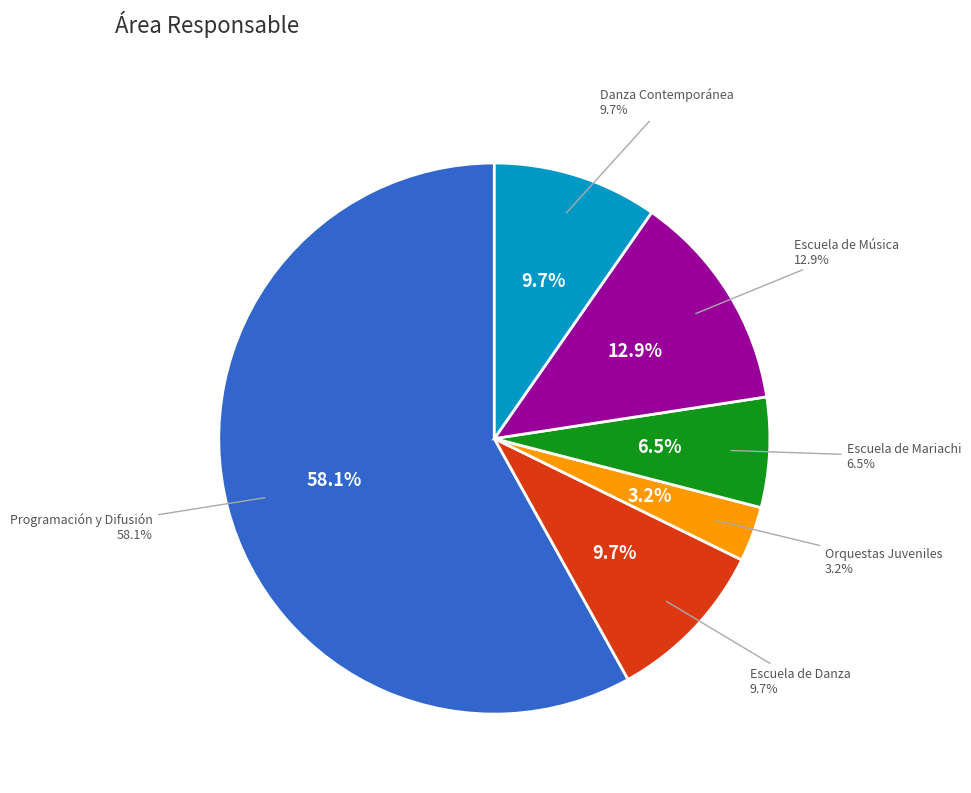

To the nearest percent, what is the combined percentage of JUD de Programación y Difusión and JUD de Escuela de Danza?

68%